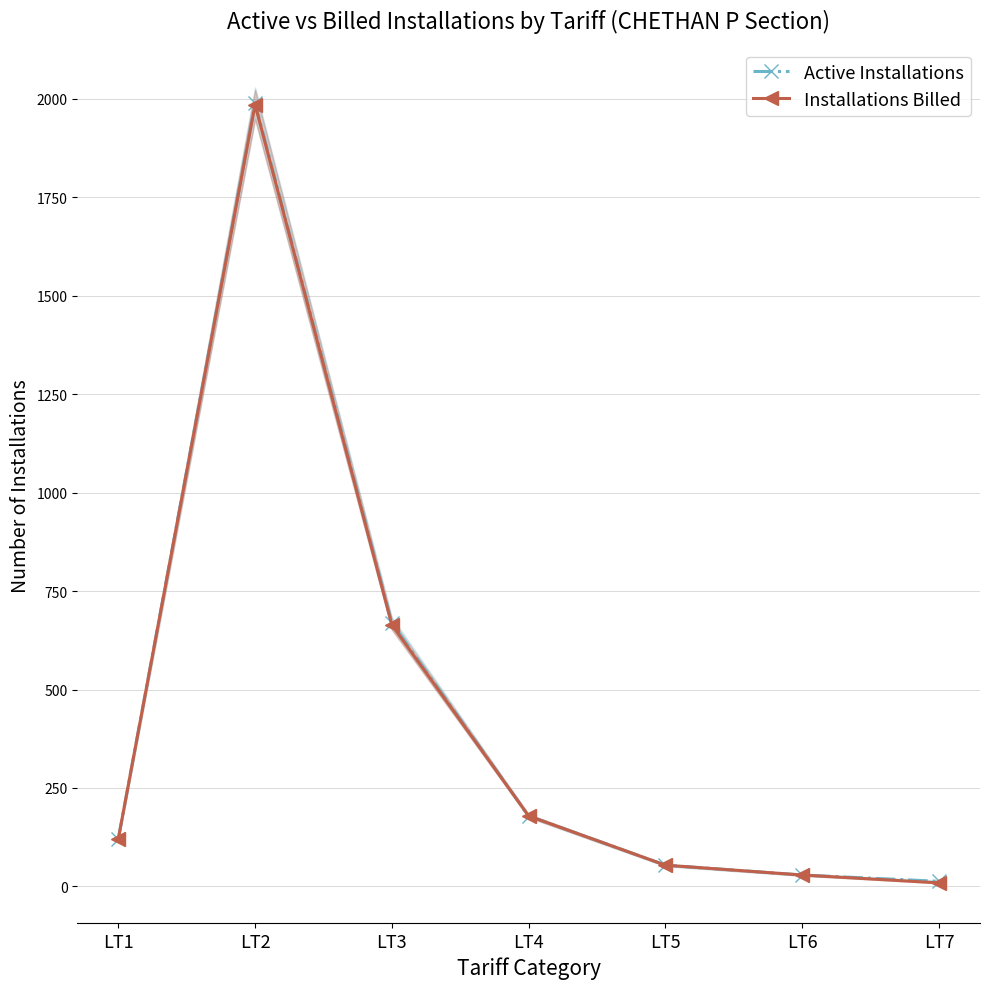

Is the value of Active Installations at LT6 greater than the value of Installations Billed at LT3?

No